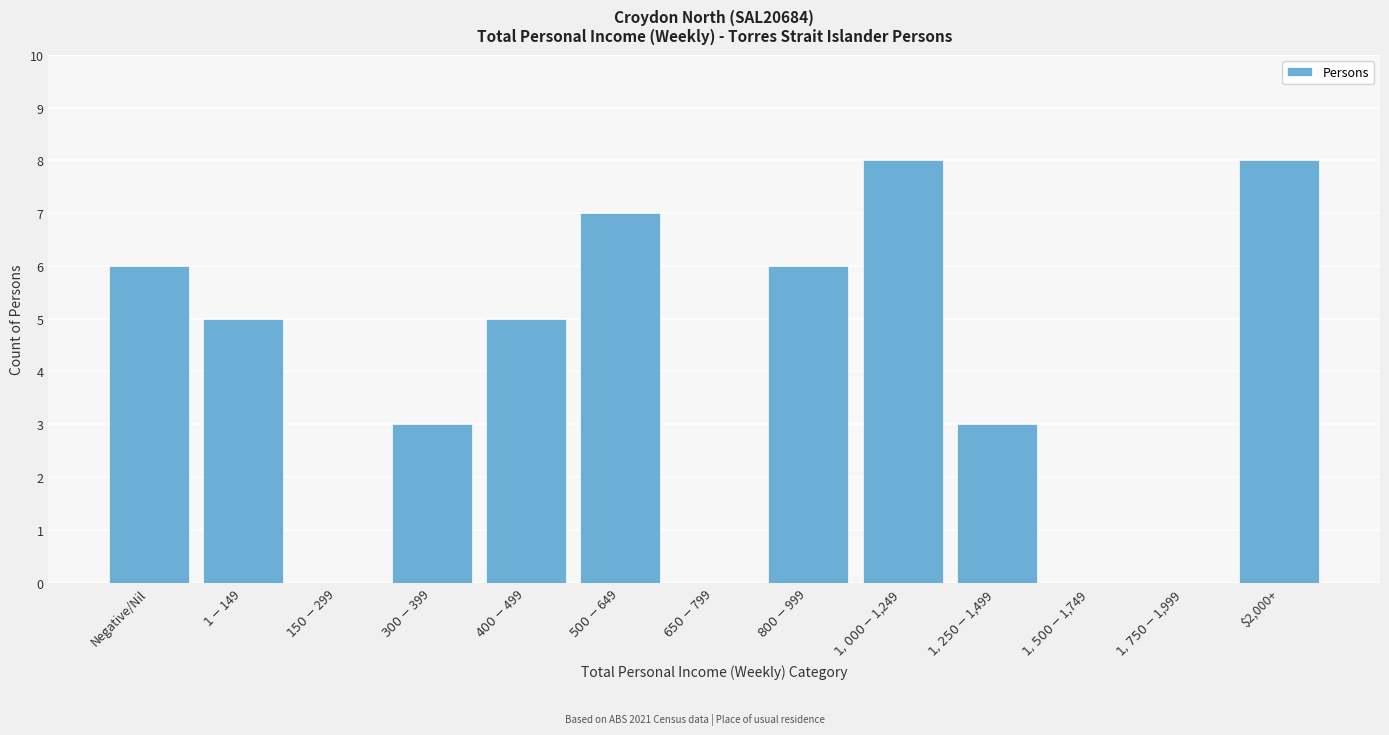

What is the greatest value displayed?

8